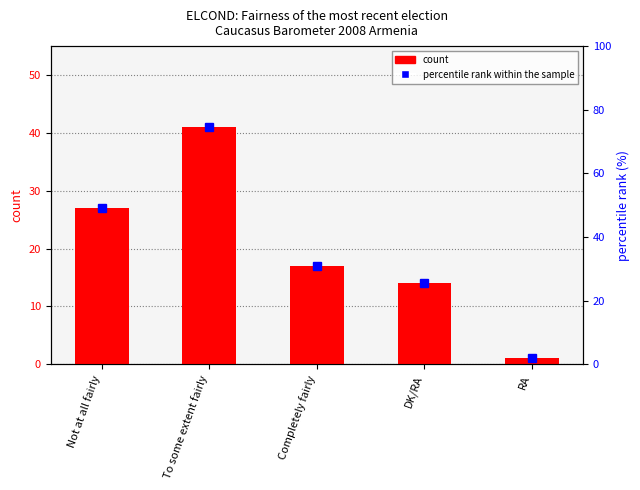

What is the average value?

20